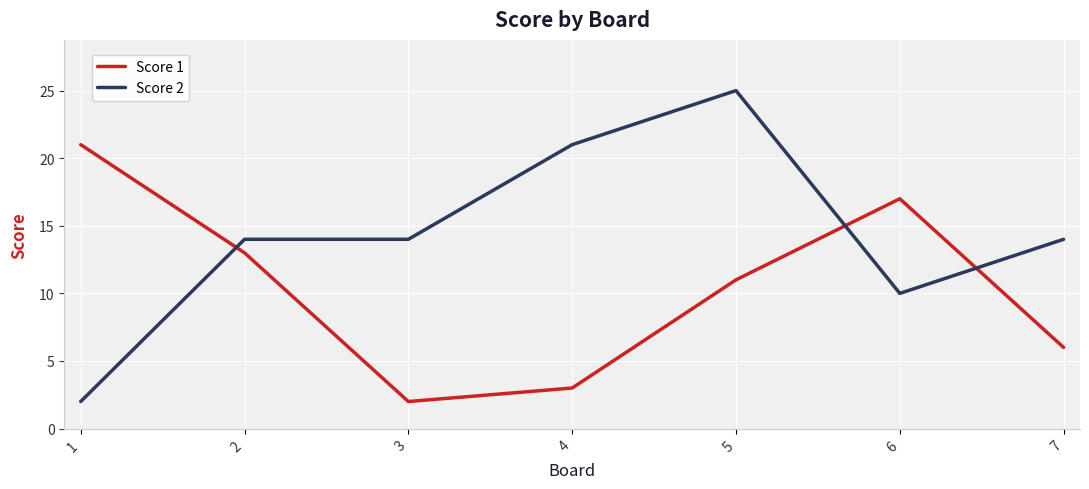

Reading left to right, transcribe all the data shown in this chart.

Score 1: 21	13	2	3	11	17	6
Score 2: 2	14	14	21	25	10	14